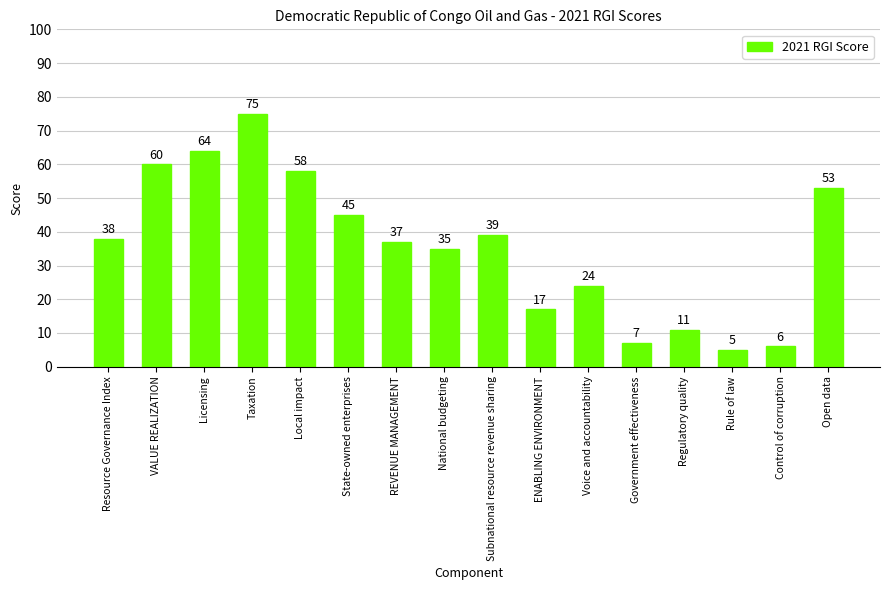

List the labels in order of value, largest first.

Taxation, Licensing, VALUE REALIZATION, Local impact, Open data, State-owned enterprises, Subnational resource revenue sharing, Resource Governance Index, REVENUE MANAGEMENT, National budgeting, Voice and accountability, ENABLING ENVIRONMENT, Regulatory quality, Government effectiveness, Control of corruption, Rule of law